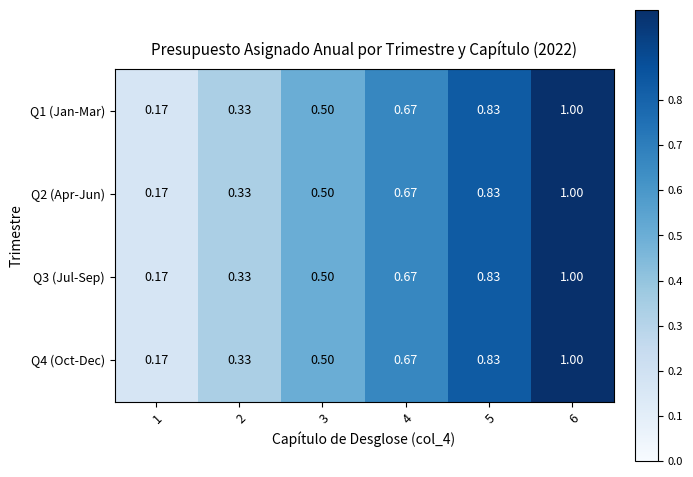

Is the value of Q4 (Oct-Dec) at 4 greater than the value of Q2 (Apr-Jun) at 2?

Yes